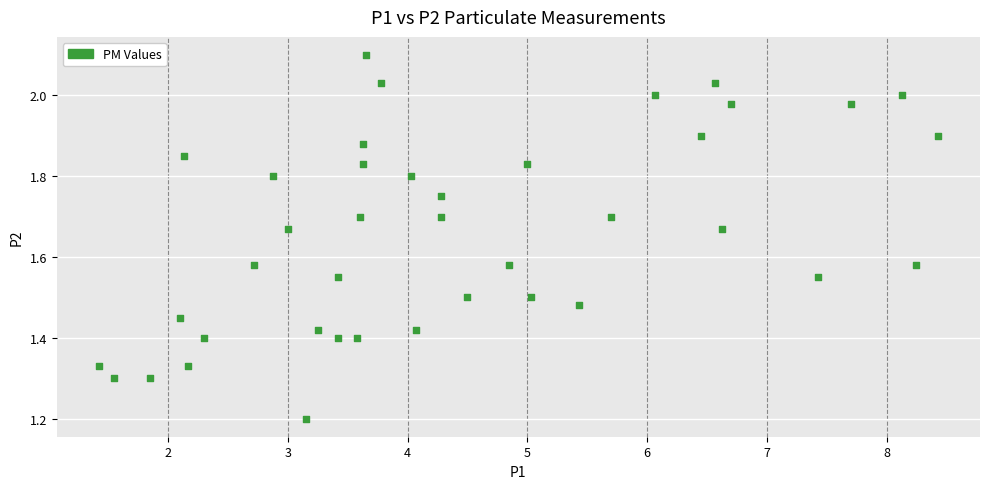

What is the range of X values (max minus min)?

7.0